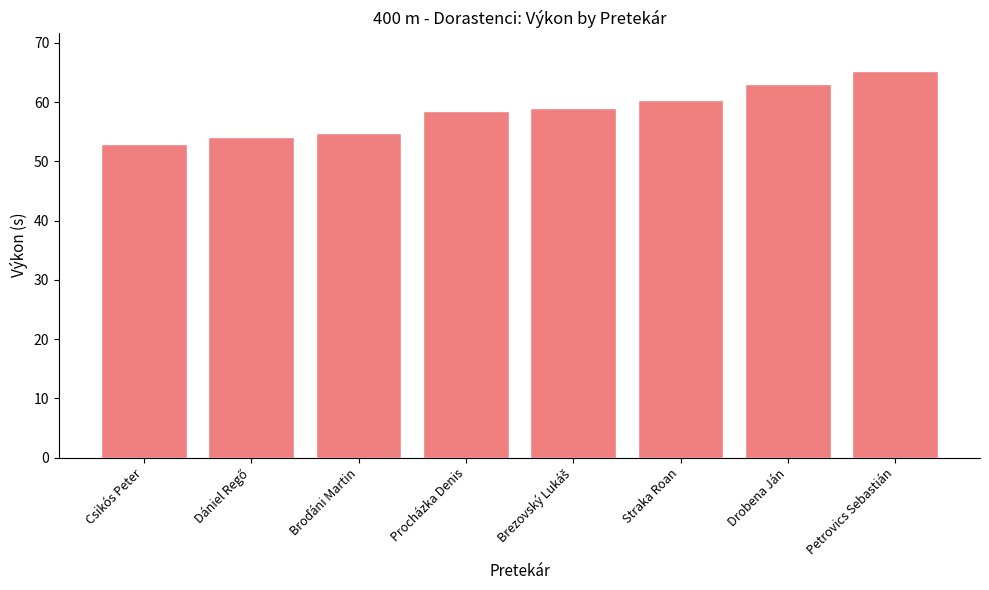

Which category has the highest value across all series?

Petrovics Sebastián